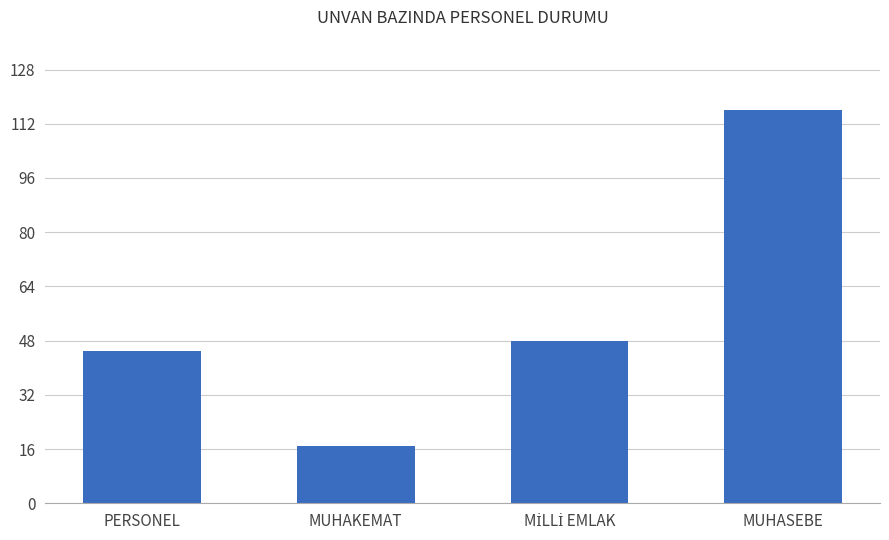

Reading right to left, what are all the values shown in this chart?

116	48	17	45